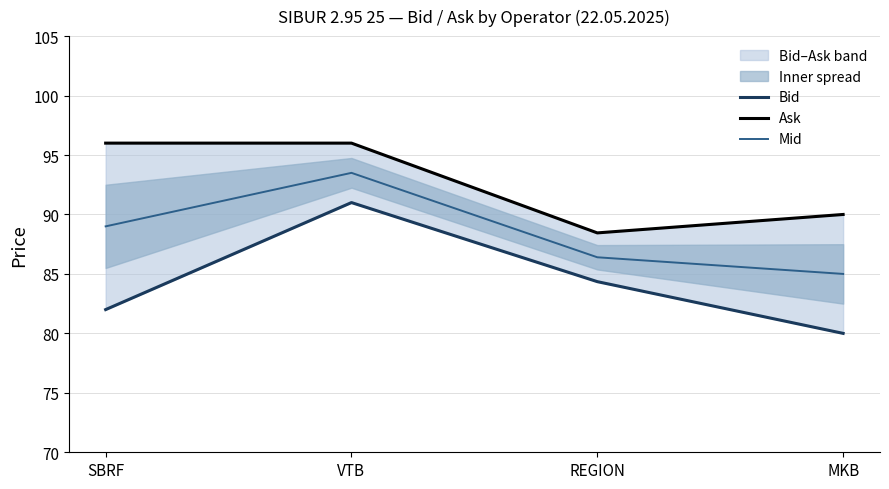

True or false: Mid and Bid intersect in this chart.

False